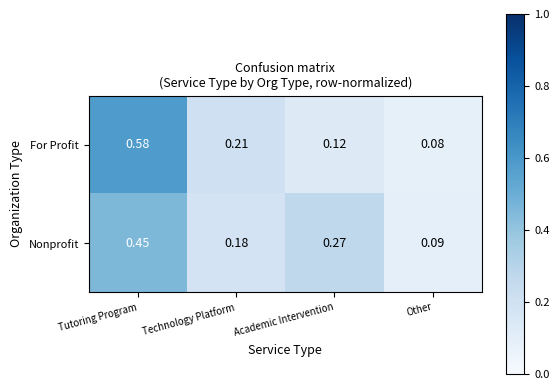

What is the total value across all series at Technology Platform?

0.4